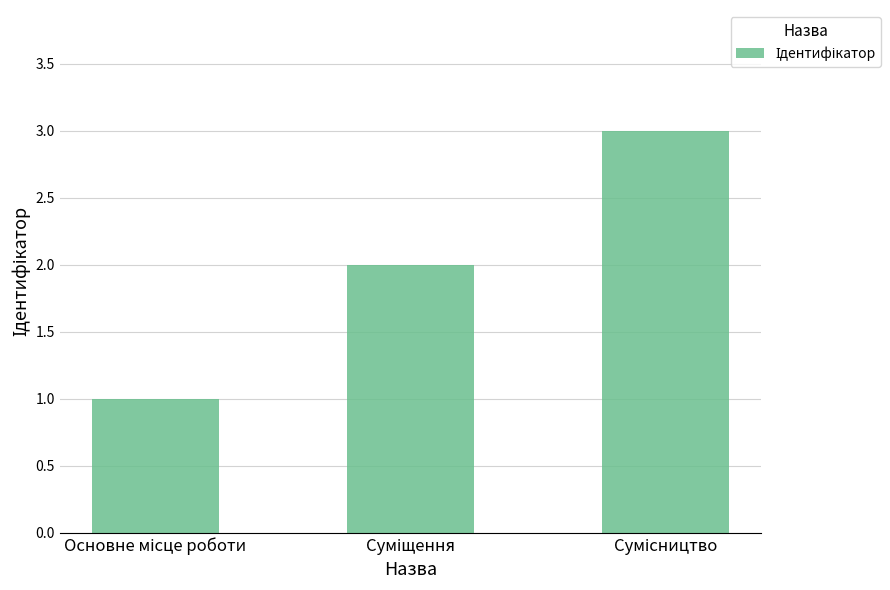

What is the greatest value displayed?

3